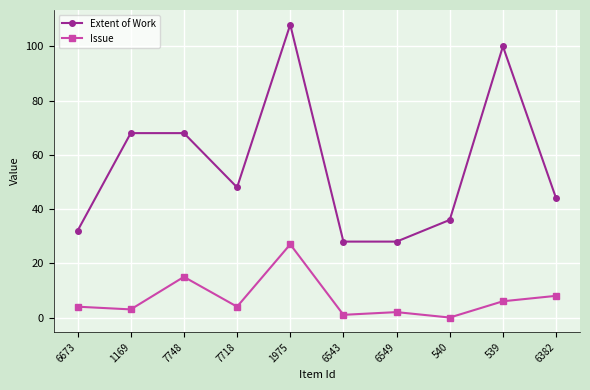

At which category is the sum across all series the highest?

1975